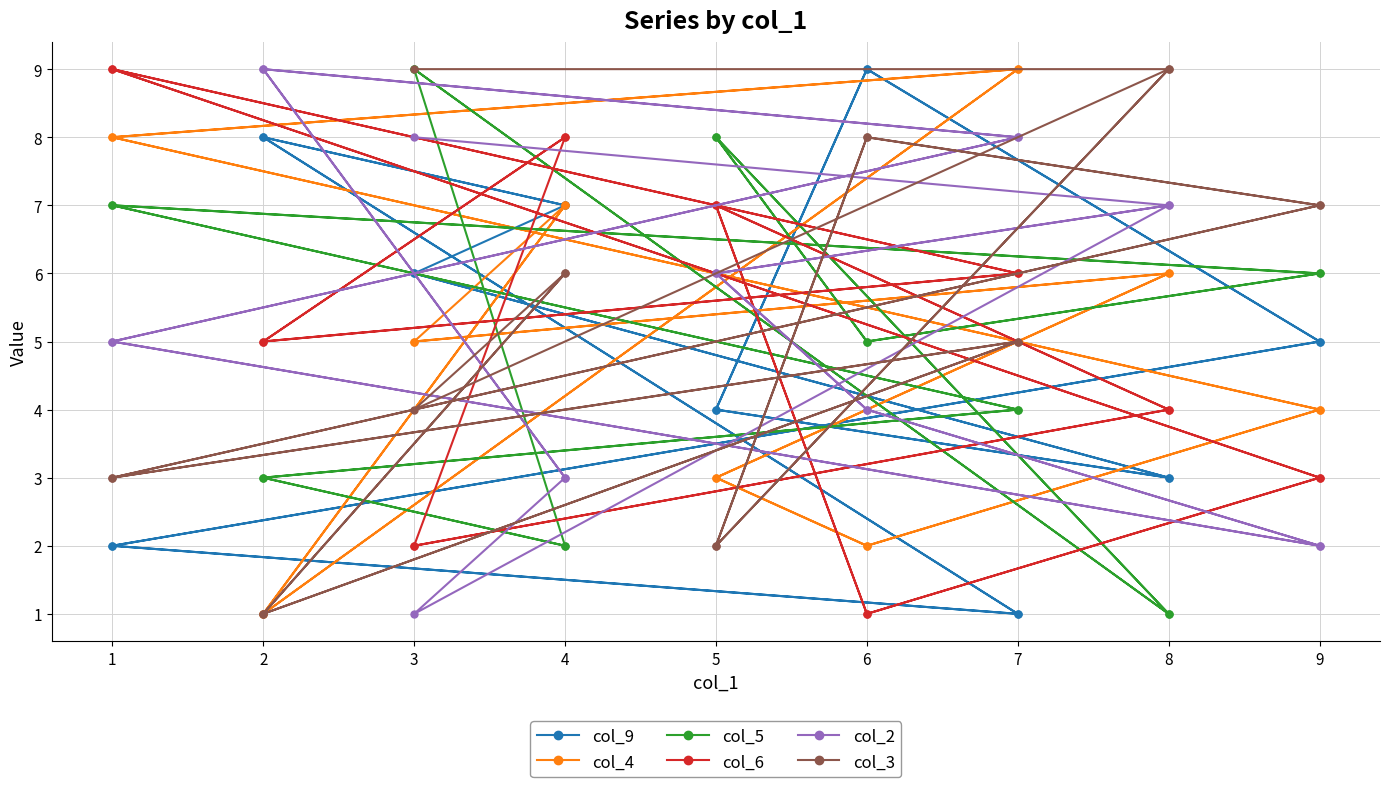

The col_2 series shows 3 at 6. True or false?

False